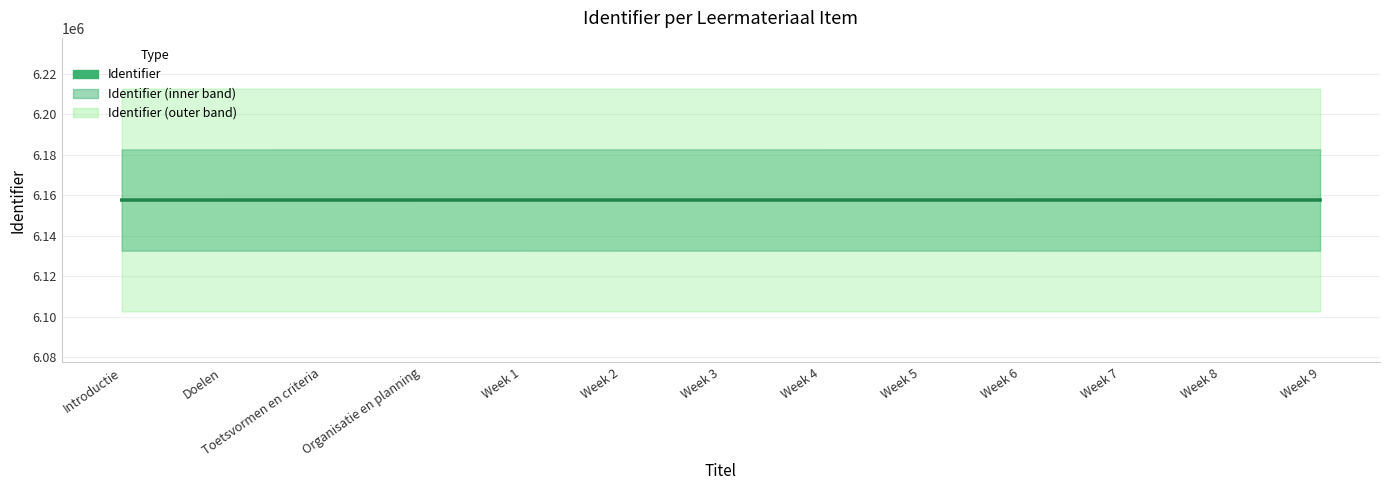

Is it true that the value at Week 2 is 10666902?

False